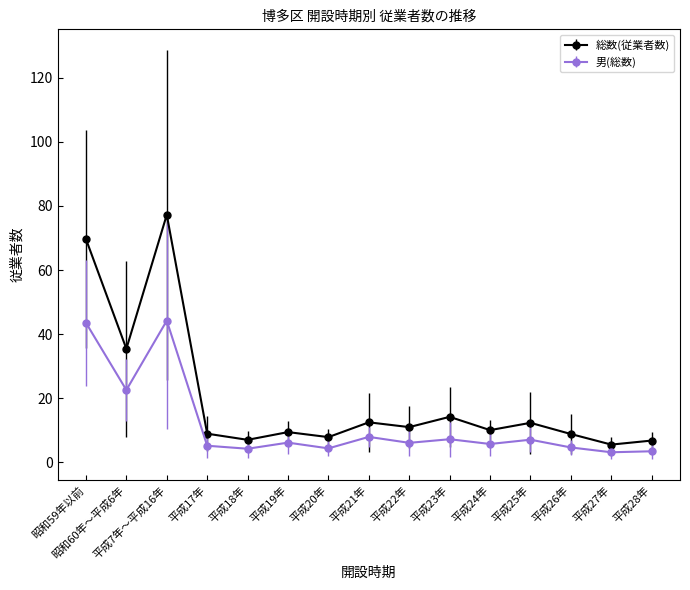

At which category does 総数(従業者数) reach its first local valley?

昭和60年～平成6年